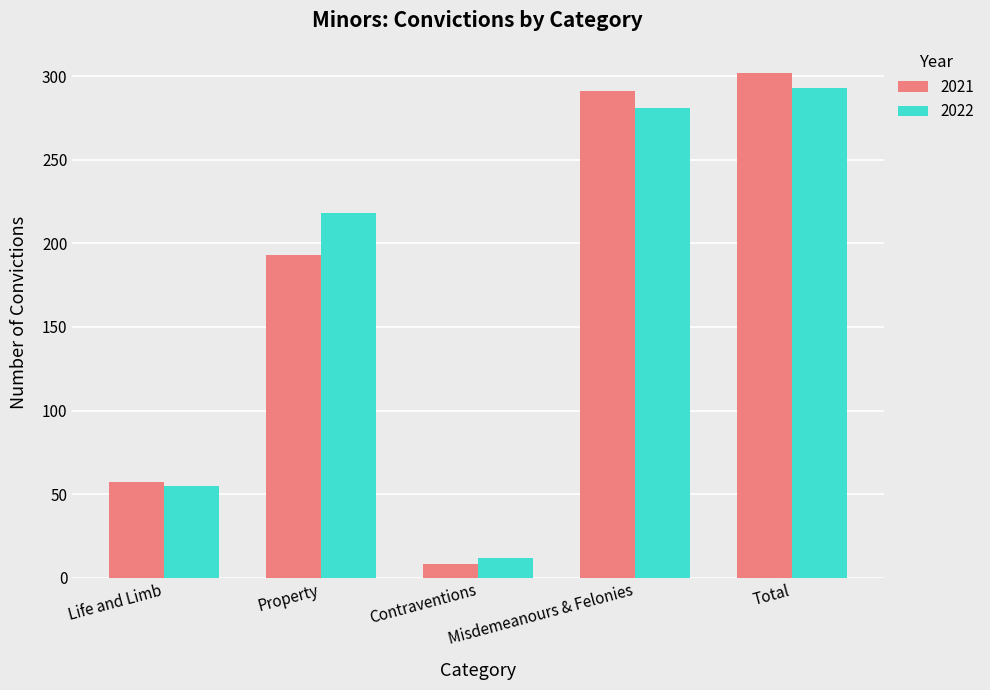

What is the label of the 1st bar from the right?

Total